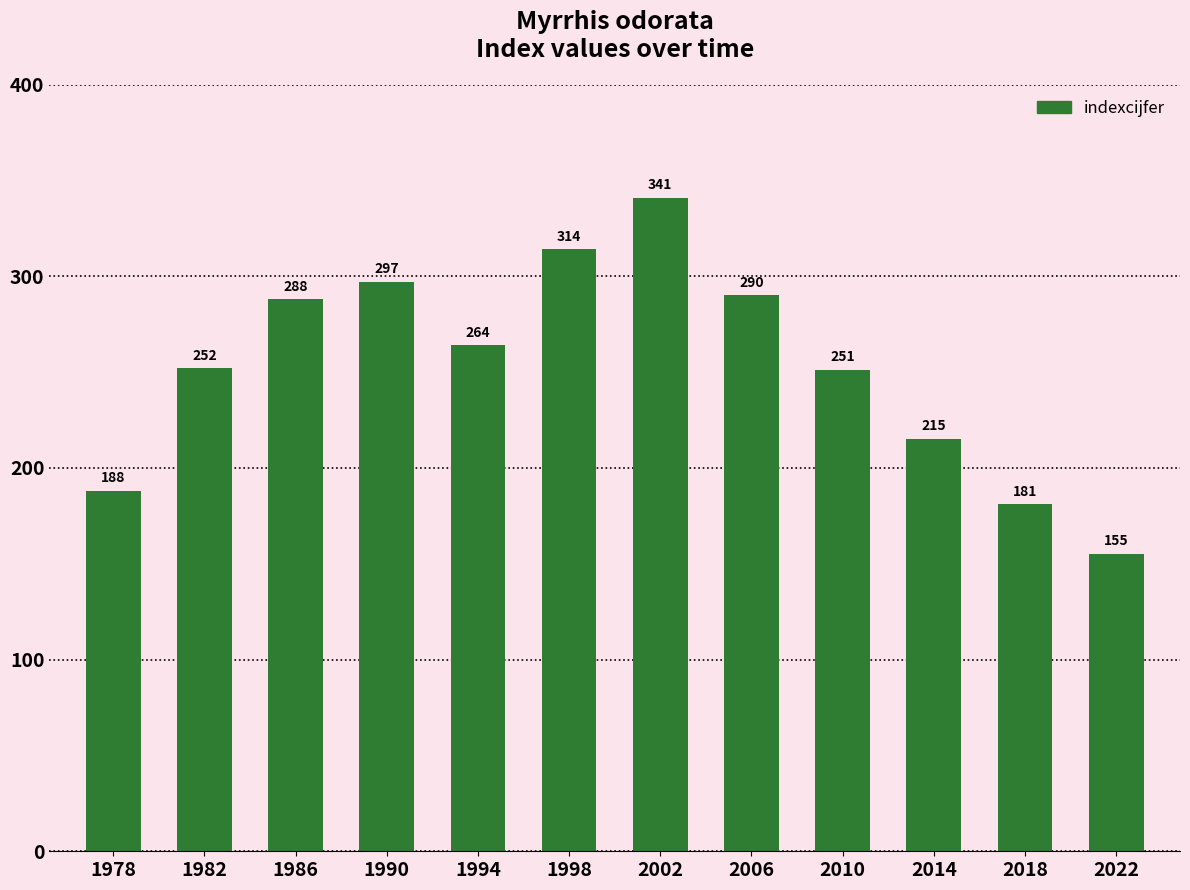

At which category does the chart reach its minimum across all series?

2022